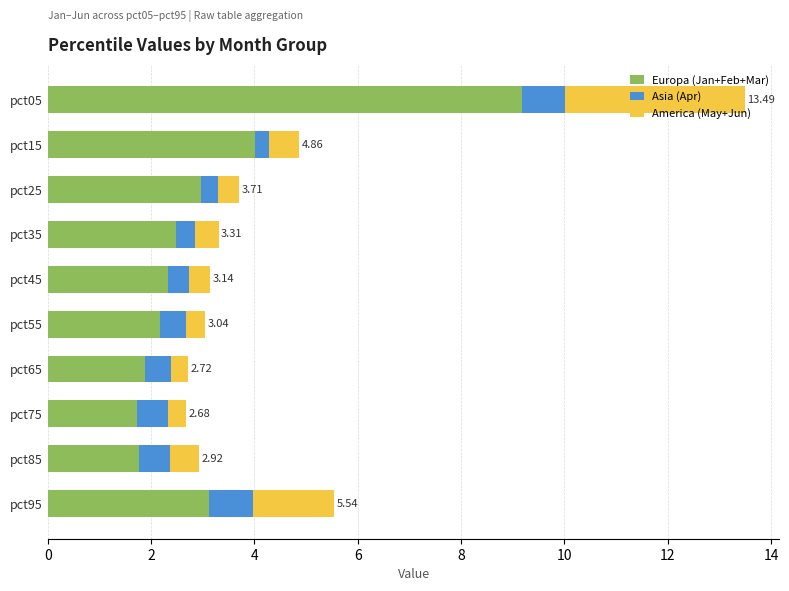

At which category is the sum across all series the highest?

pct05